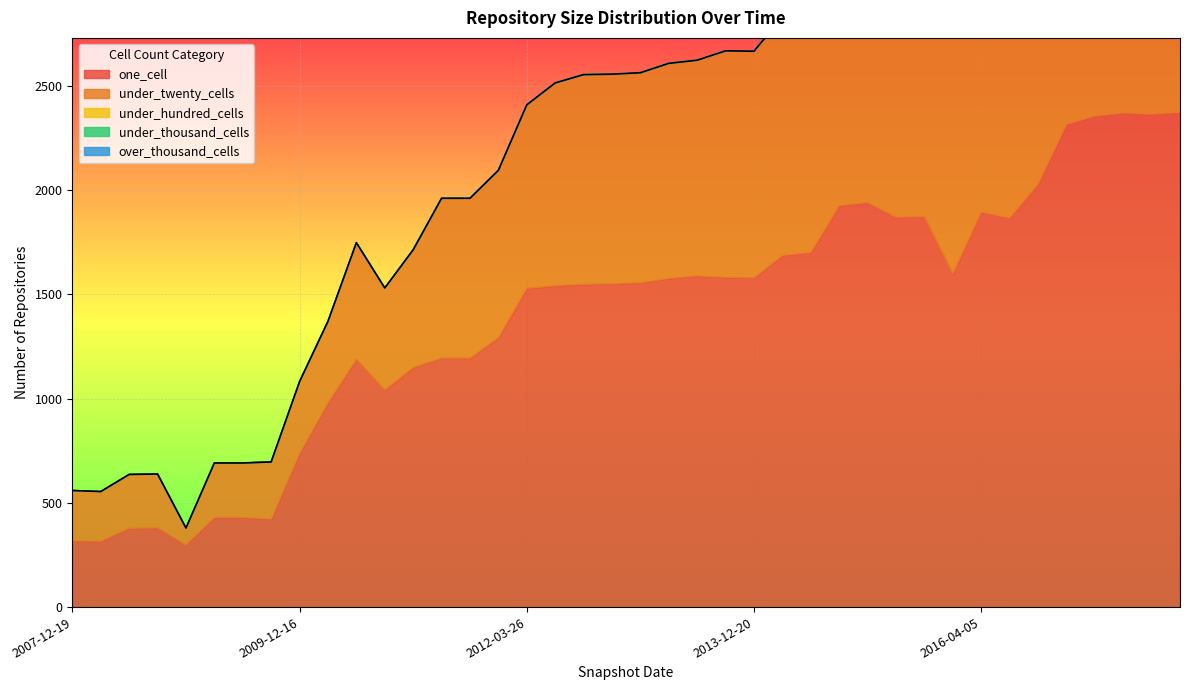

What is the difference between the maximum and minimum values in the one_cell series?

2074